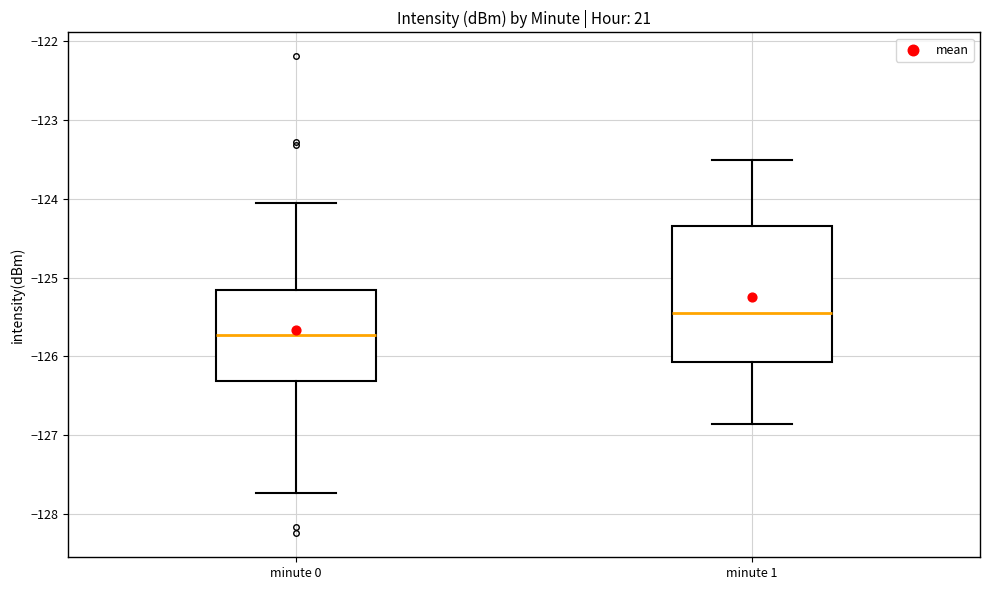

Reading left to right, read every box against the y-axis: the position of its median line, the range the box covers, and the ends of its whiskers. The values are not printed on the chart, so give them approximately, as read against the axis.

minute 0: median -125.7, box -126.3 to -125.2, whiskers -127.7 to -124.1
minute 1: median -125.4, box -126.1 to -124.3, whiskers -126.9 to -123.5